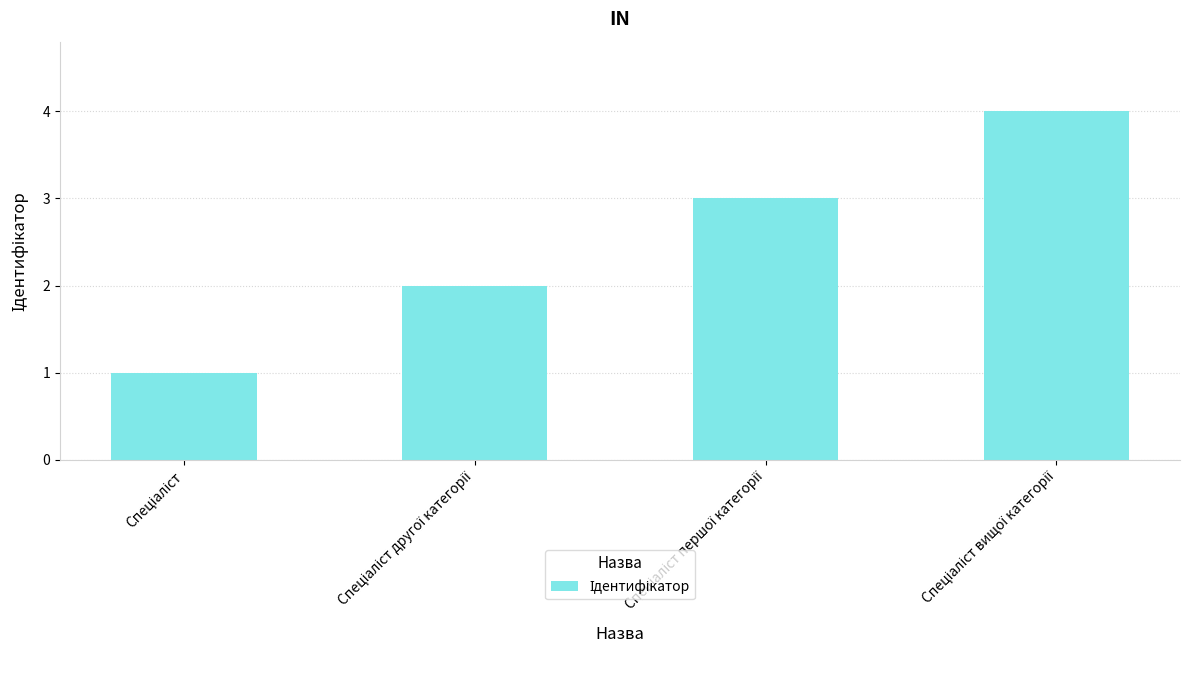

How many data points does each series have?

4